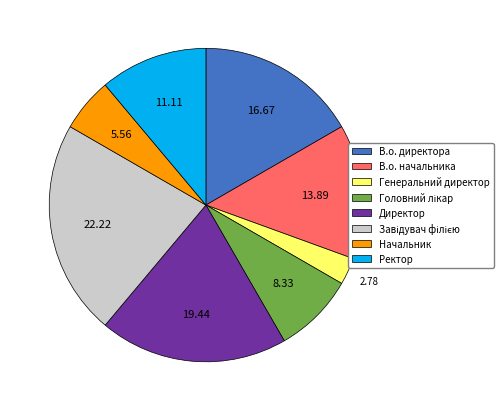

Do Директор and Начальник together represent more than half of the pie?

No